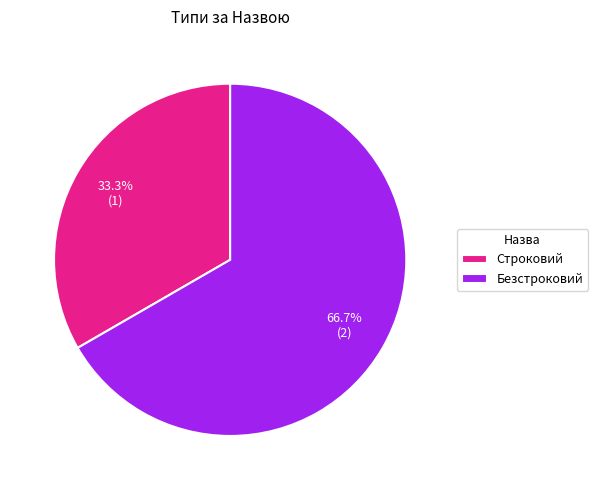

The Безстроковий slice represents 67% of the pie. True or false?

True